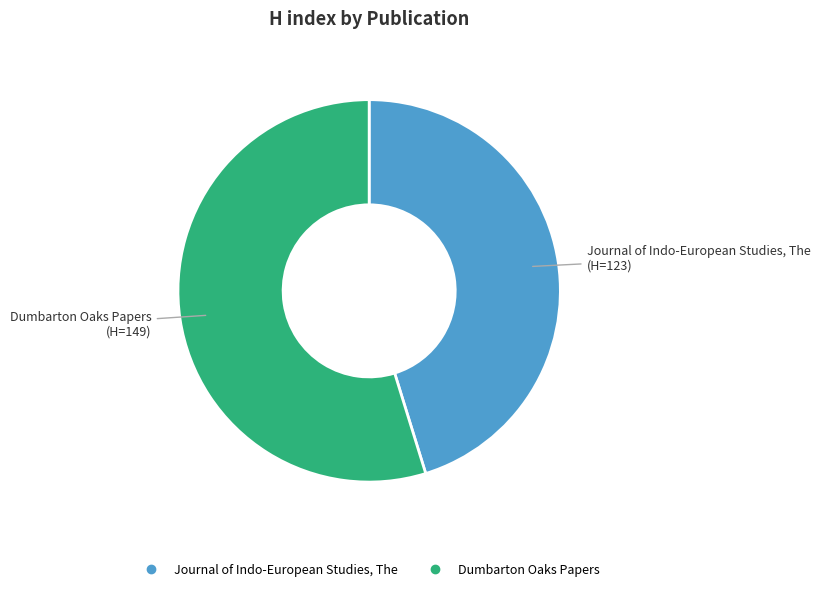

Combined, do Journal of Indo-European Studies, The and Dumbarton Oaks Papers account for over 50%?

Yes